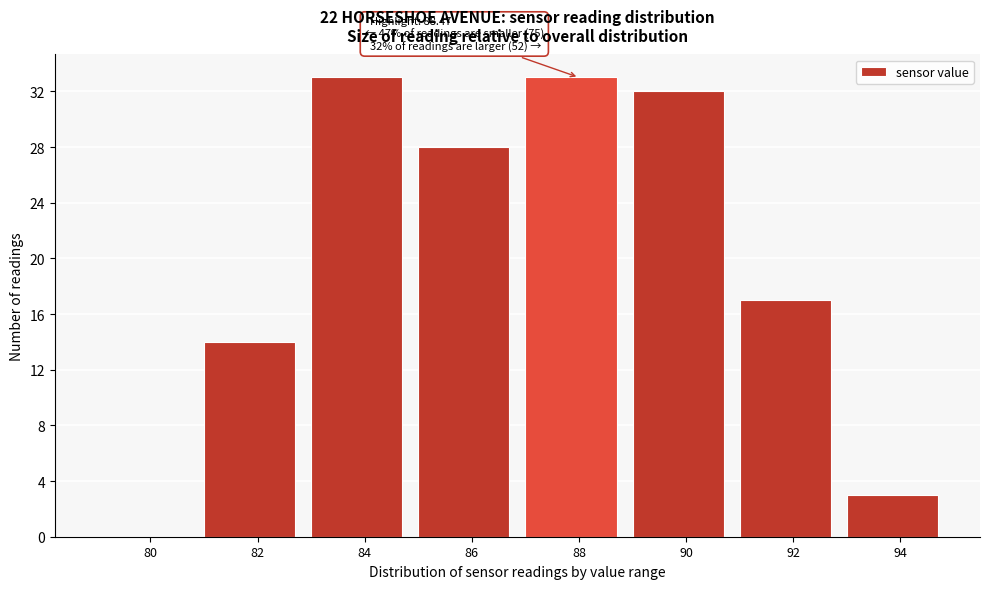

Reading left to right, transcribe all the data shown in this chart.

80=0	82=14	84=33	86=28	88=33	90=32	92=17	94=3